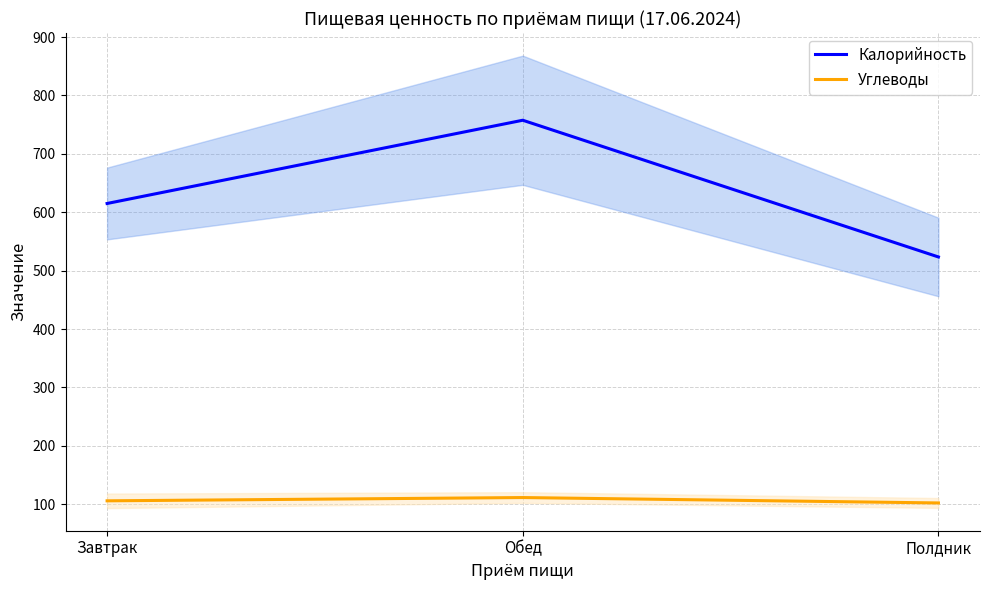

What is the difference between the Калорийность values at Завтрак and Обед?

142.6